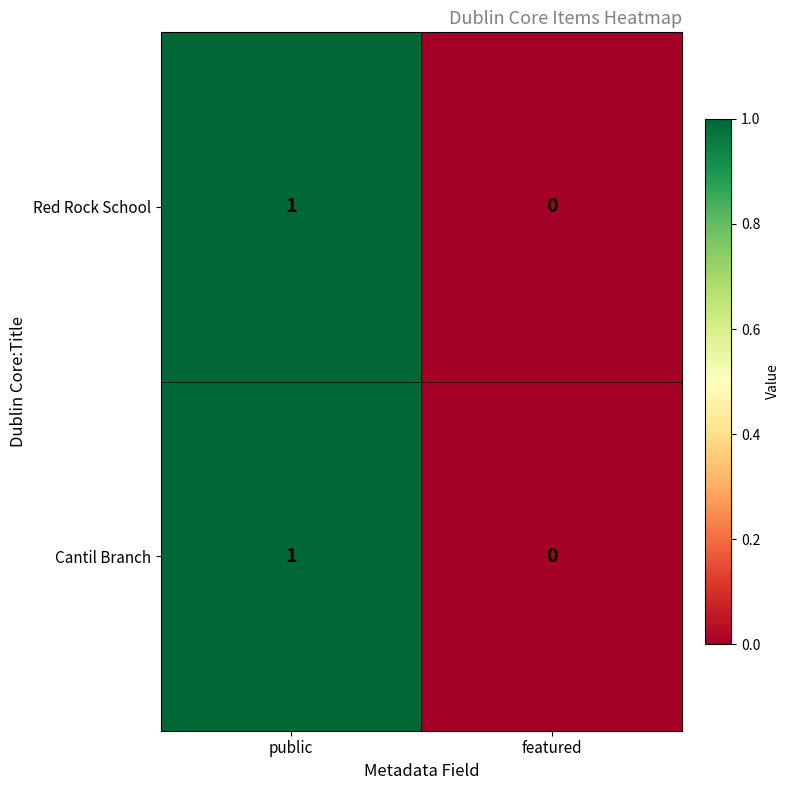

Is the value of Cantil Branch at featured greater than the value of Red Rock School at public?

No